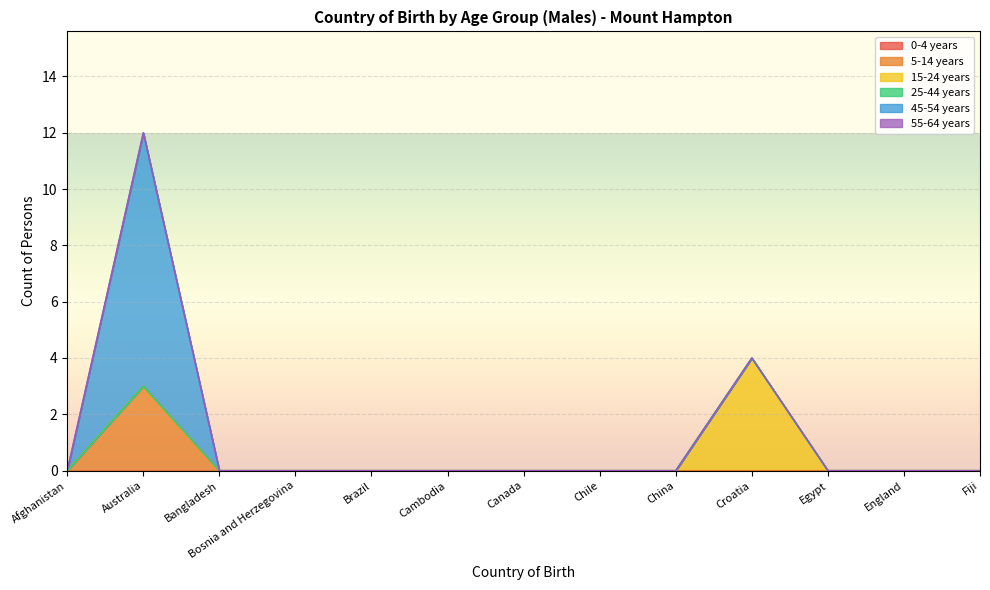

At Cambodia, list the series in order from smallest to largest.

0-4 years, 5-14 years, 15-24 years, 25-44 years, 45-54 years, 55-64 years